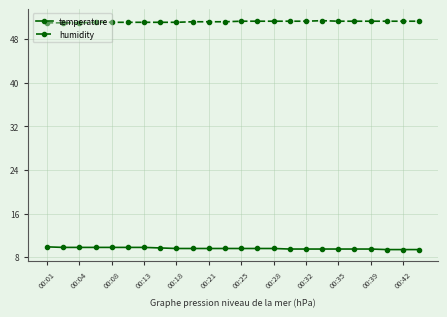

What is the lowest value of the temperature series?

9.4